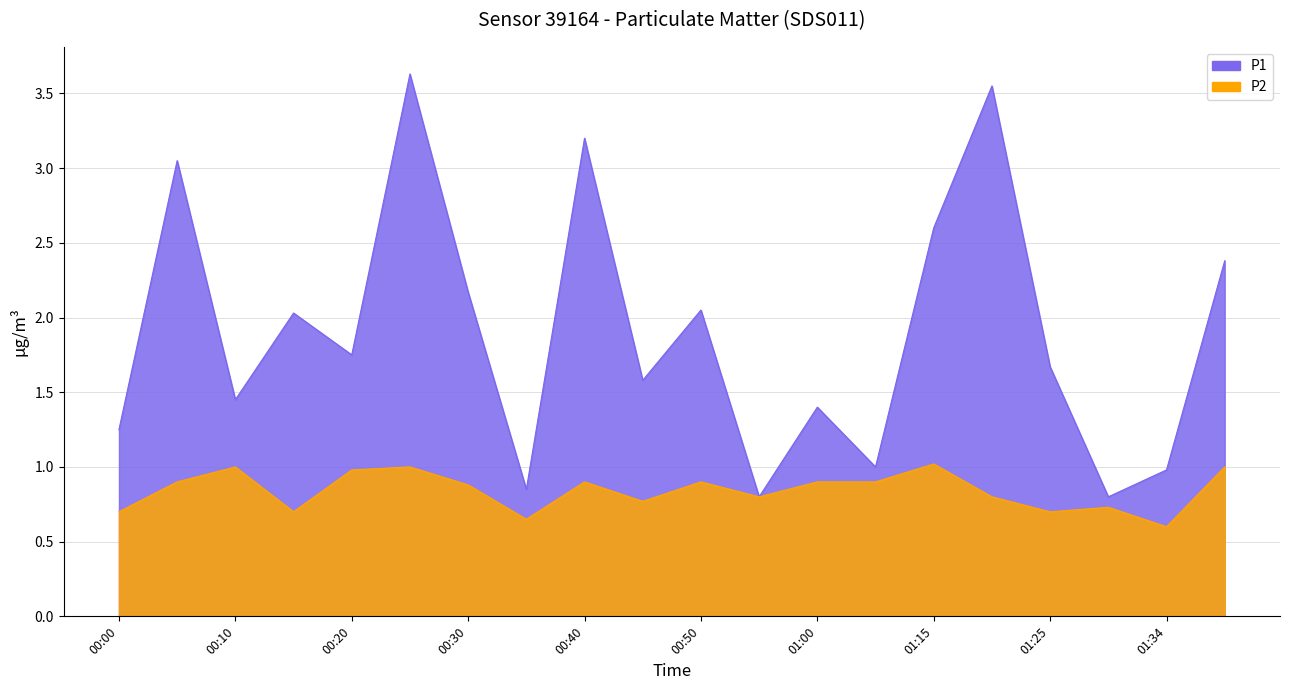

What is the greatest value displayed?

3.6